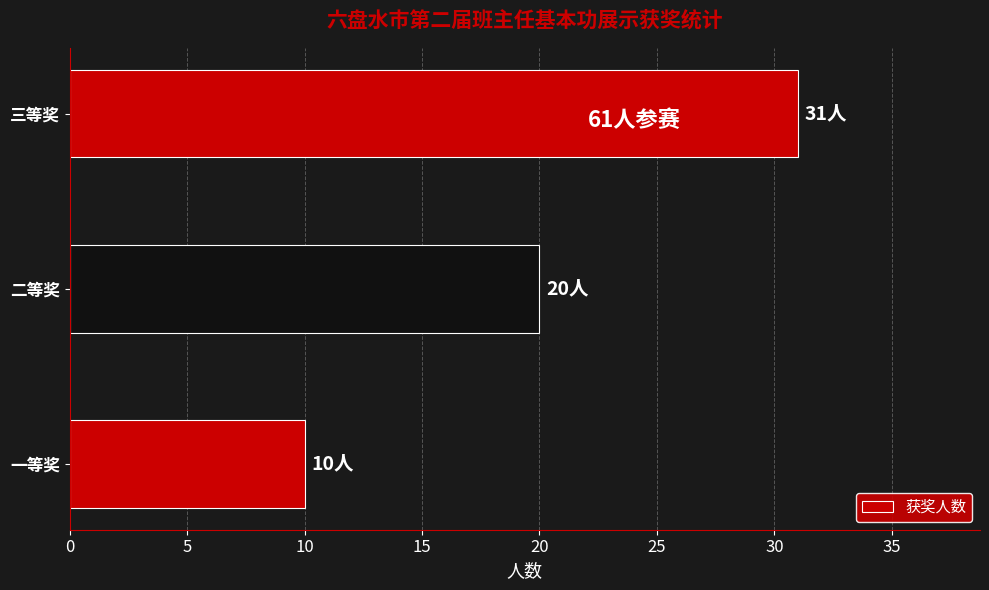

Where is the data nearest to the value 20?

二等奖